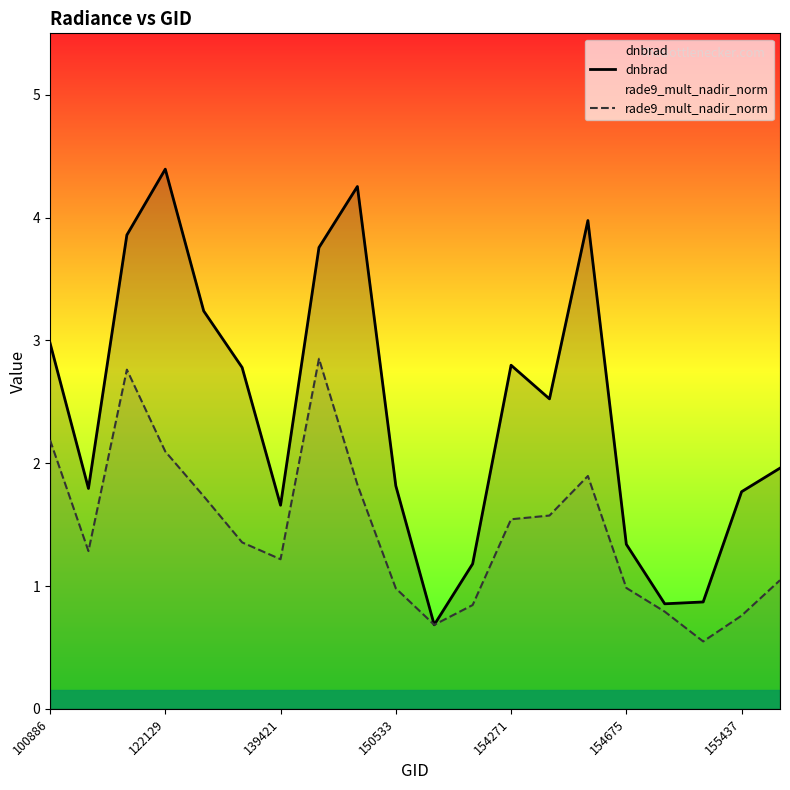

Which category has the lowest value in the dnbrad series?

10